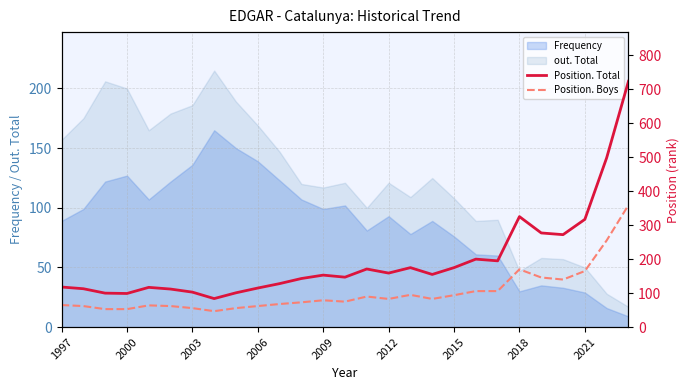

Is it true that out. Total equals 200 at 2000?

True